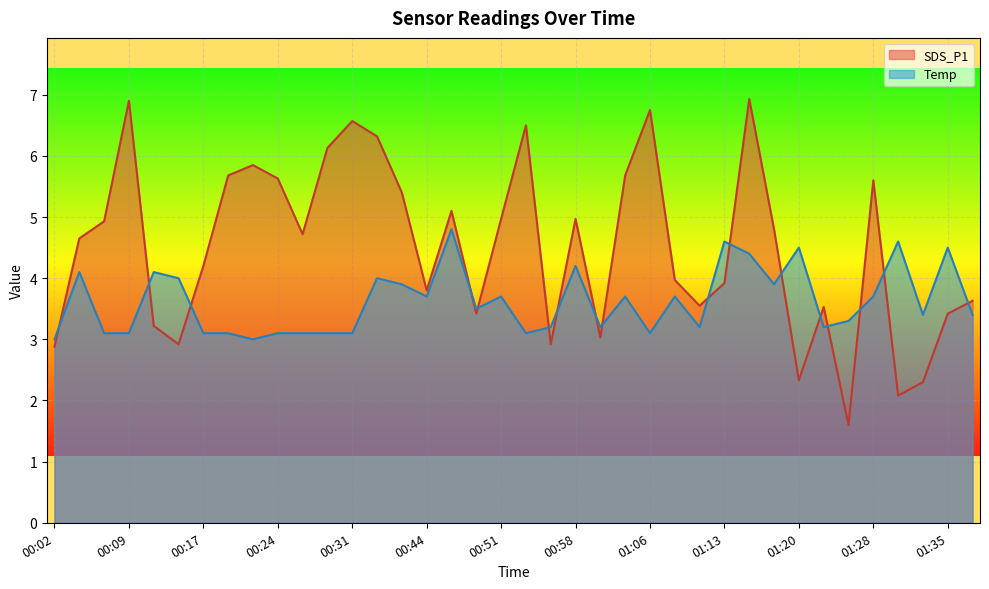

Between 00:12 and 00:29, which is larger?

00:29